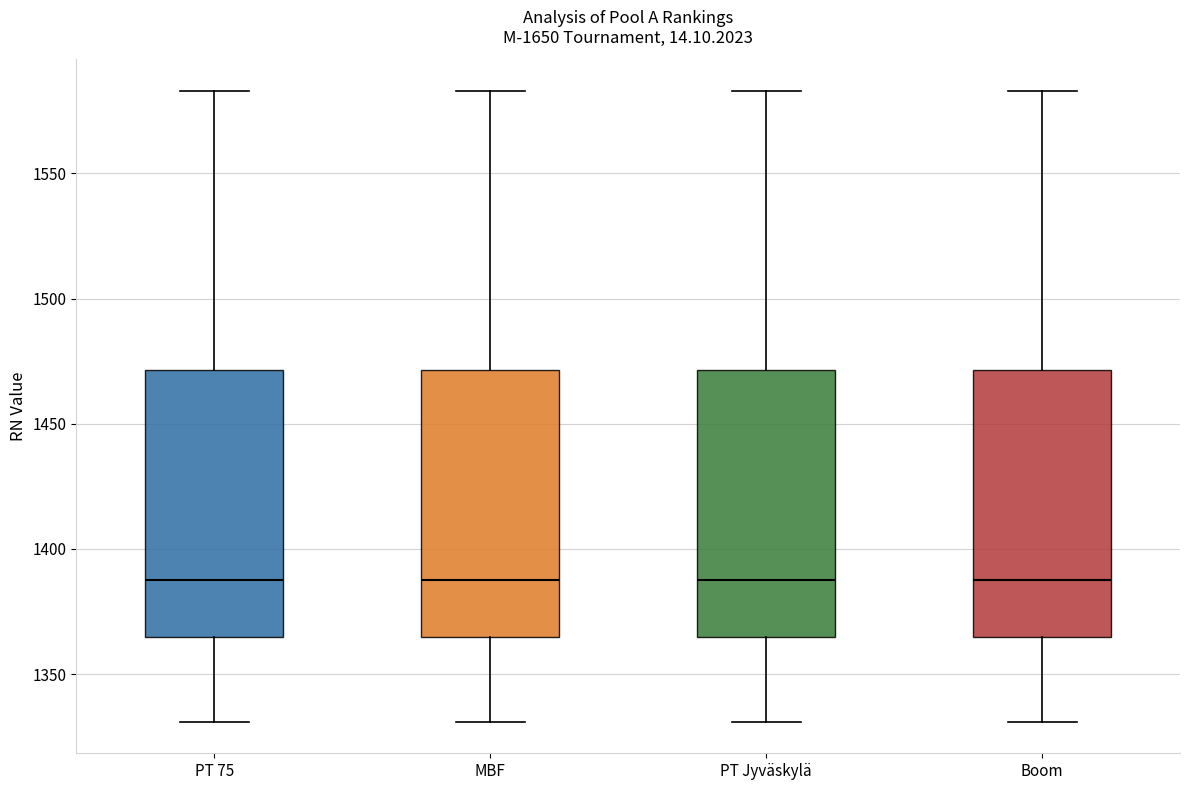

Reading left to right, read every box against the y-axis: the position of its median line, the range the box covers, and the ends of its whiskers. The values are not printed on the chart, so give them approximately, as read against the axis.

PT 75: median 1390, box 1365 to 1470, whiskers 1330 to 1585
MBF: median 1390, box 1365 to 1470, whiskers 1330 to 1585
PT Jyväskylä: median 1390, box 1365 to 1470, whiskers 1330 to 1585
Boom: median 1390, box 1365 to 1470, whiskers 1330 to 1585